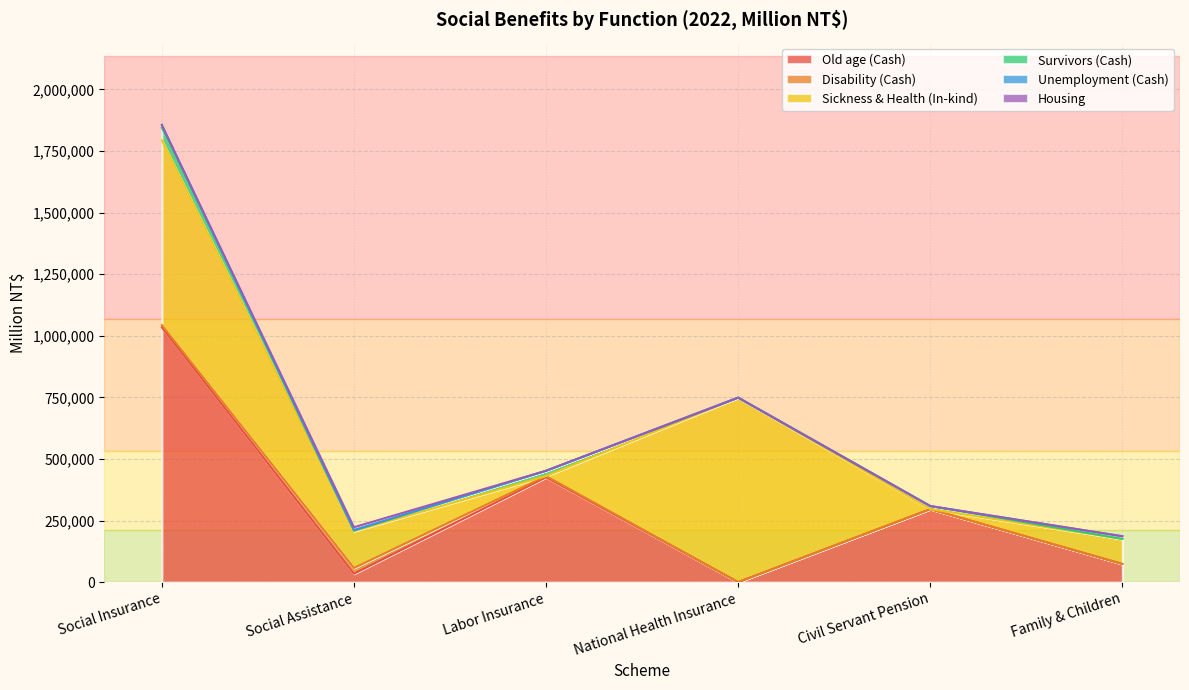

Does the chart have visible grid lines?

Yes